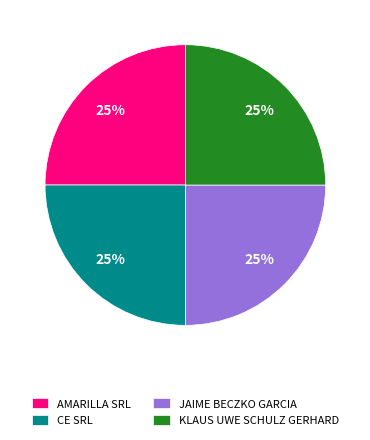

True or false: AMARILLA SRL accounts for 25% of the total.

True